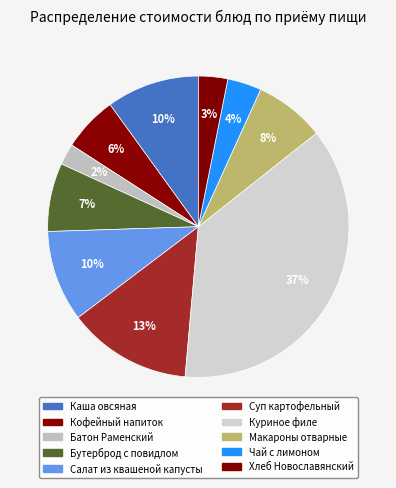

Is it true that Каша овсяная is 4% of the pie?

False